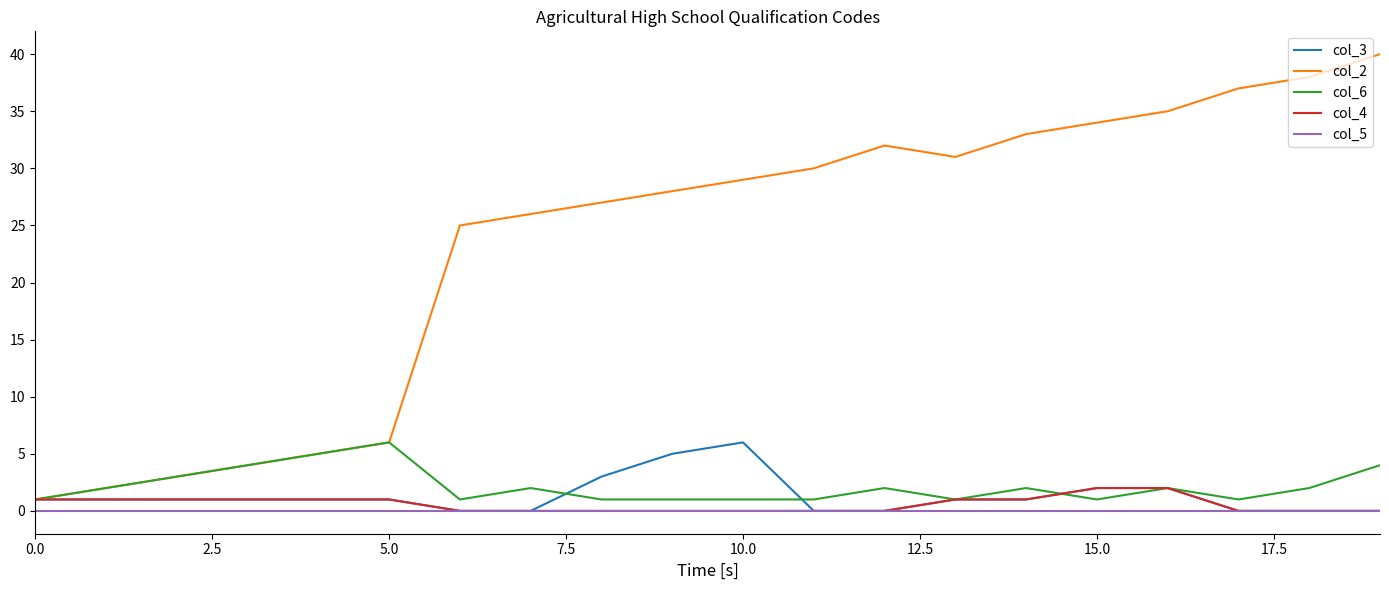

Count the number of categories in the chart.

20